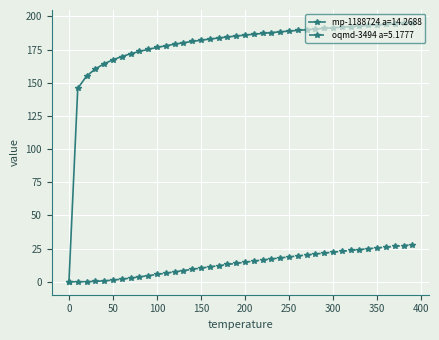

Rank the series by their average value, from highest to lowest.

mp-1188724 a=14.2688, oqmd-3494 a=5.1777